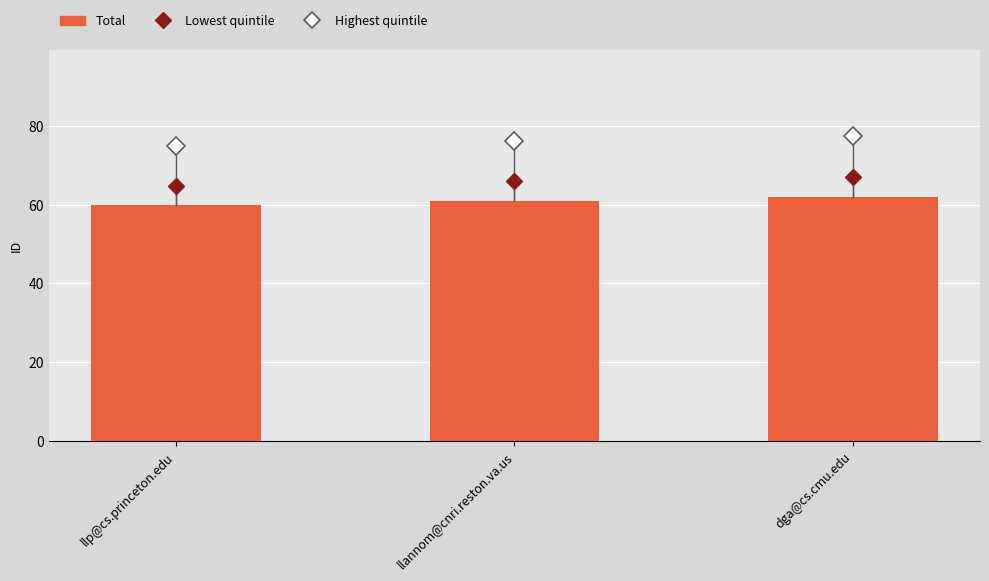

What is the value of the 1st bar from the left?

60